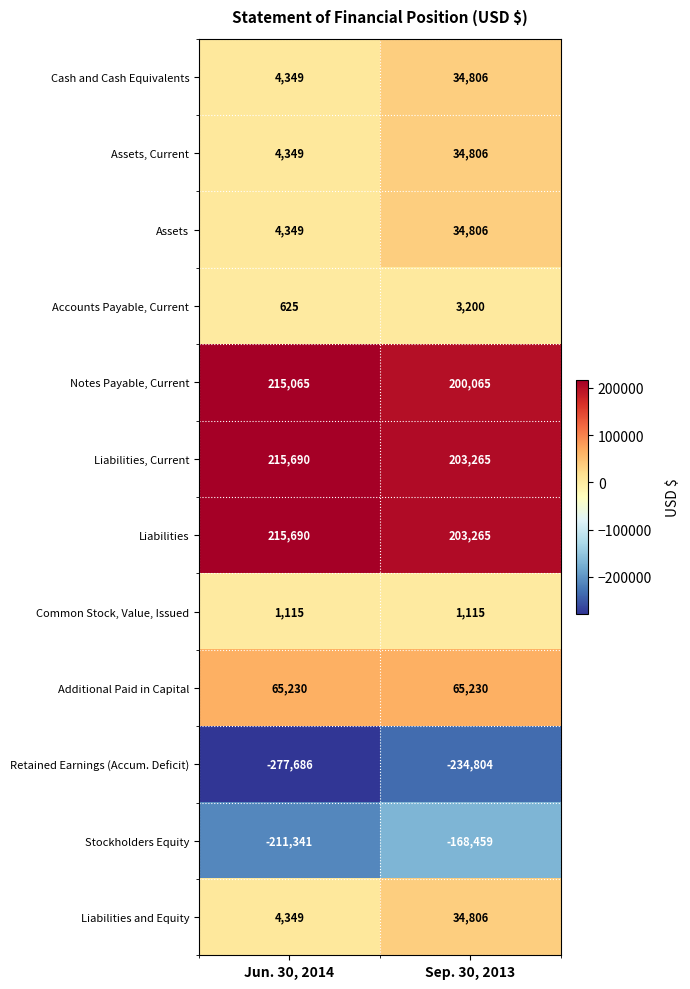

Is the value of Common Stock, Value, Issued at Jun. 30, 2014 greater than the value of Assets, Current at Sep. 30, 2013?

No